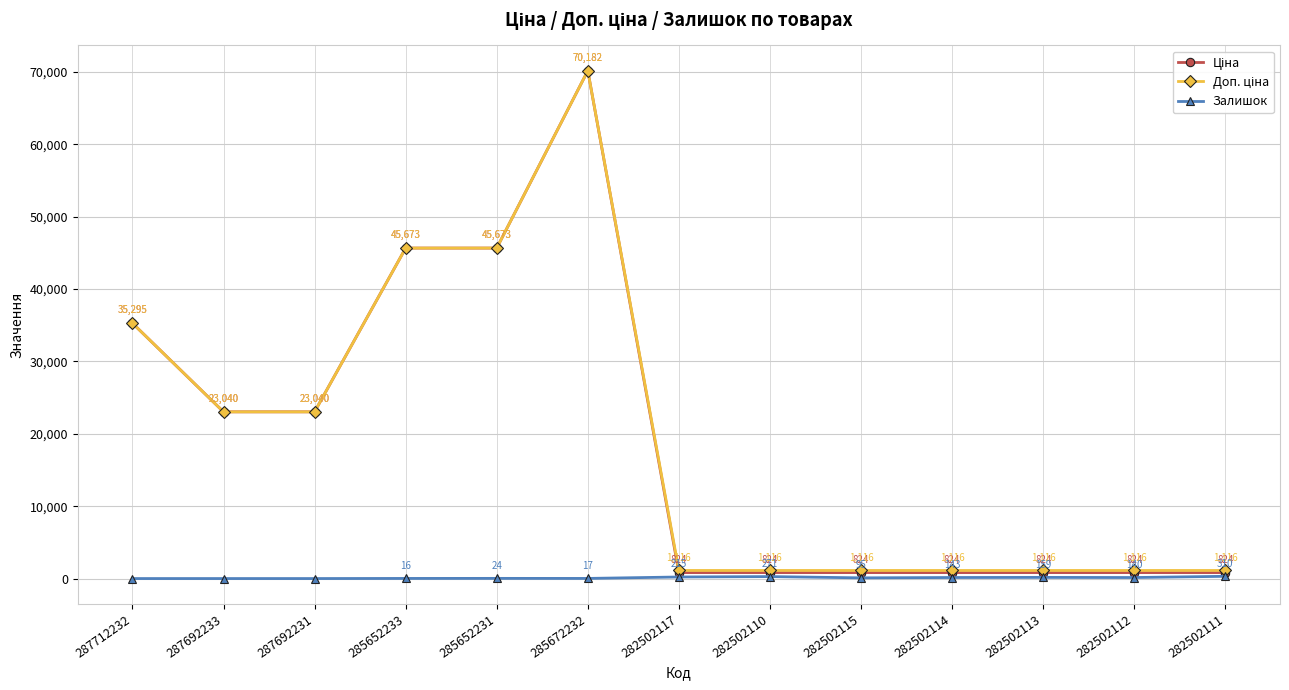

Between 282502112 and 282502111, which series saw the biggest shift?

Залишок